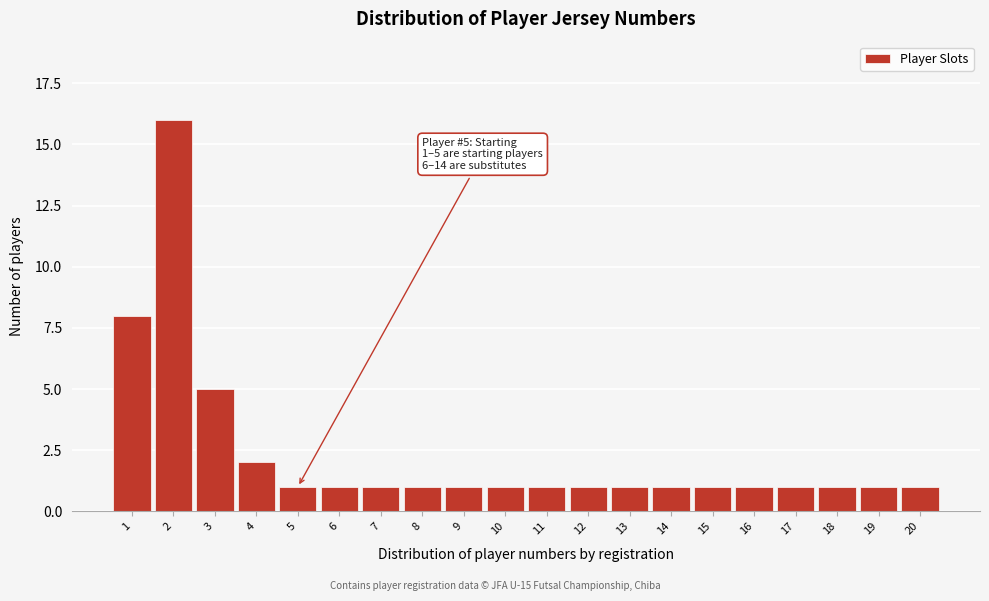

Reading left to right, list all the values displayed in this chart.

1=8	2=16	3=5	4=2	5=1	6=1	7=1	8=1	9=1	10=1	11=1	12=1	13=1	14=1	15=1	16=1	17=1	18=1	19=1	20=1